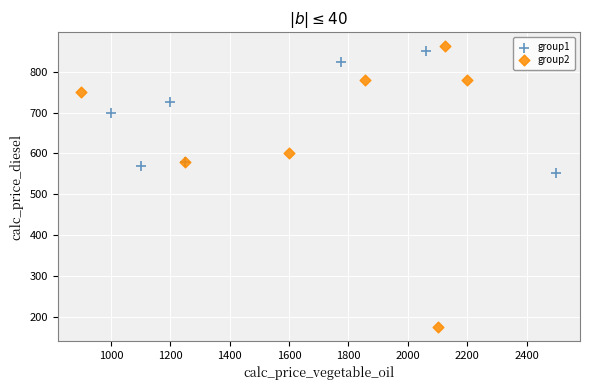

What are all the series names shown in the legend?

group1, group2